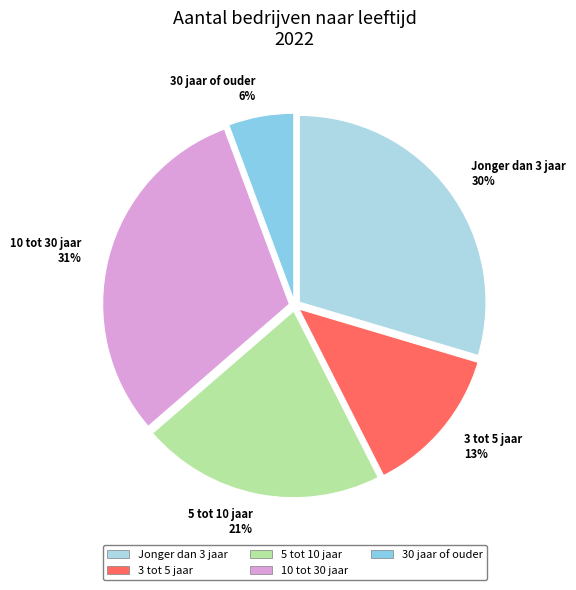

What percentage is the 5 tot 10 jaar slice, to the nearest percent?

21%